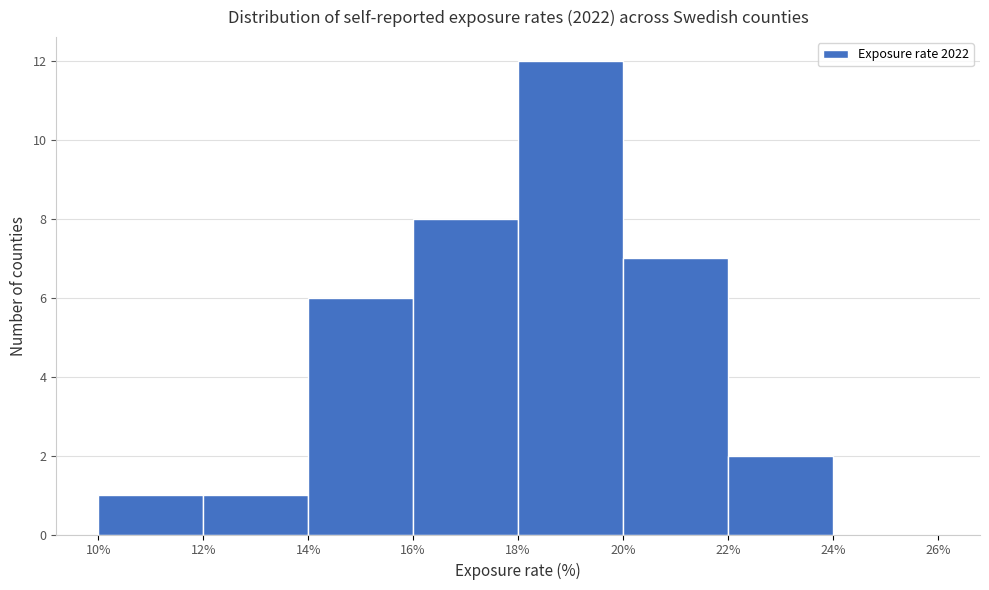

Over which range of the x-axis is the bar tallest?

18% to 20%